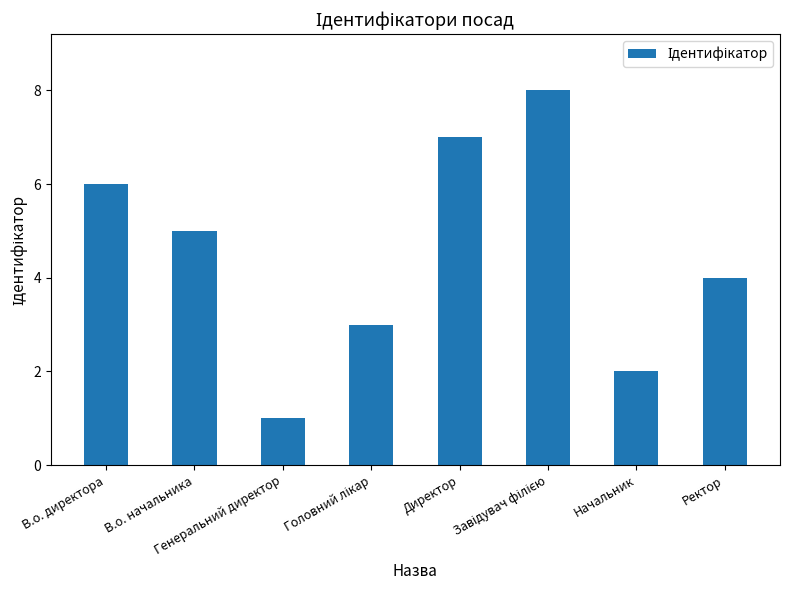

What is the difference between the maximum and minimum values?

7